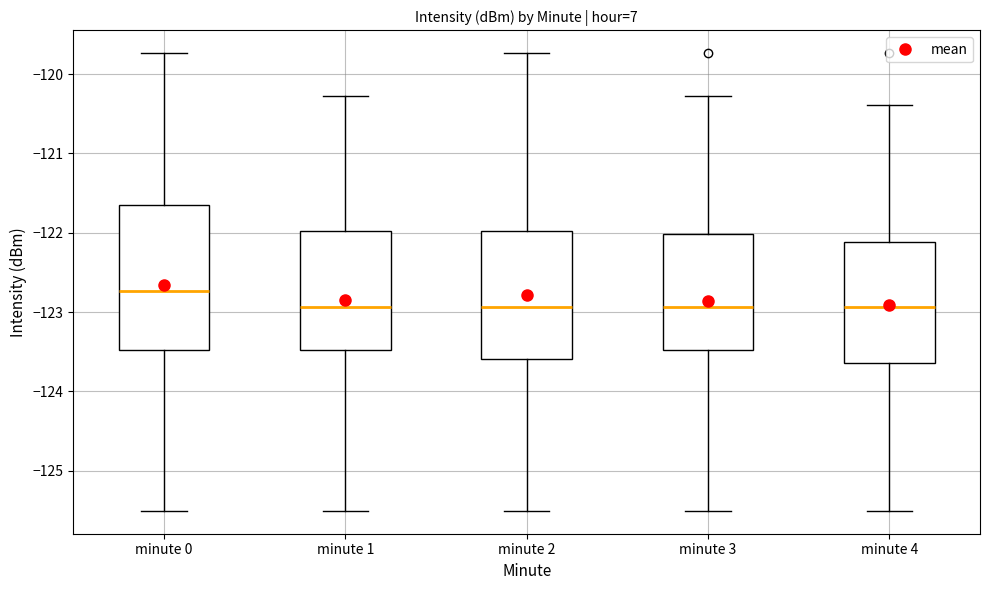

Where is the lower edge of the box for minute 0 on the y-axis? The values are not printed on the chart, so give them approximately, as read against the axis.

-123.5